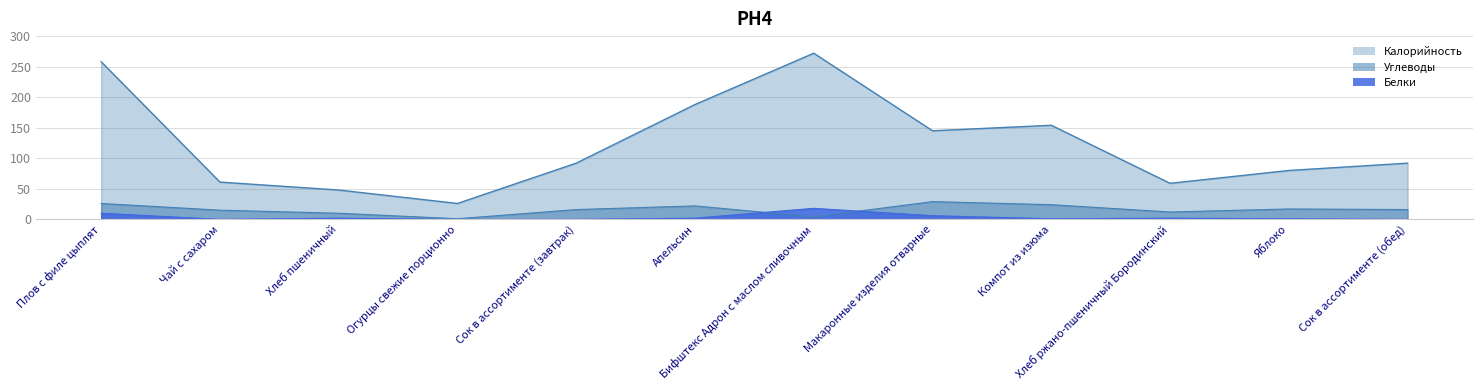

Reading left to right, extract all data points from this chart.

Калорийность: Плов с филе цыплят=258	Чай с сахаром=61	Хлеб пшеничный=48	Огурцы свежие порционно=26	Сок в ассортименте (завтрак)=92	Апельсин=188	Бифштекс Адрон с маслом сливочным=272	Макаронные изделия отварные=145	Компот из изюма=154	Хлеб ржано-пшеничный Бородинский=59	Яблоко=80	Сок в ассортименте (обед)=92
Белки: Плов с филе цыплят=10	Чай с сахаром=0	Хлеб пшеничный=2	Огурцы свежие порционно=0	Сок в ассортименте (завтрак)=0	Апельсин=2	Бифштекс Адрон с маслом сливочным=18	Макаронные изделия отварные=6	Компот из изюма=1	Хлеб ржано-пшеничный Бородинский=2	Яблоко=1	Сок в ассортименте (обед)=0
Углеводы: Плов с филе цыплят=26	Чай с сахаром=15	Хлеб пшеничный=10	Огурцы свежие порционно=1	Сок в ассортименте (завтрак)=16	Апельсин=22	Бифштекс Адрон с маслом сливочным=4	Макаронные изделия отварные=29	Компот из изюма=24	Хлеб ржано-пшеничный Бородинский=12	Яблоко=17	Сок в ассортименте (обед)=16